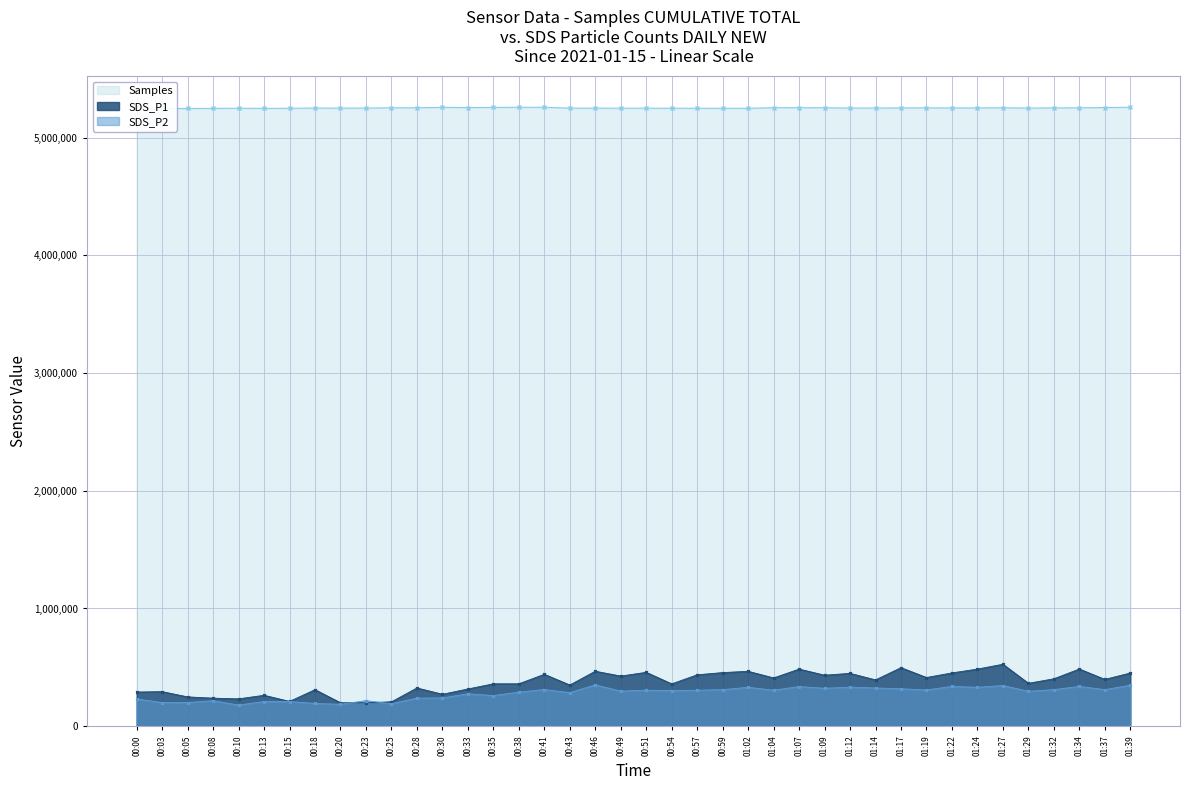

What is the maximum value shown in the chart?

5260958.0